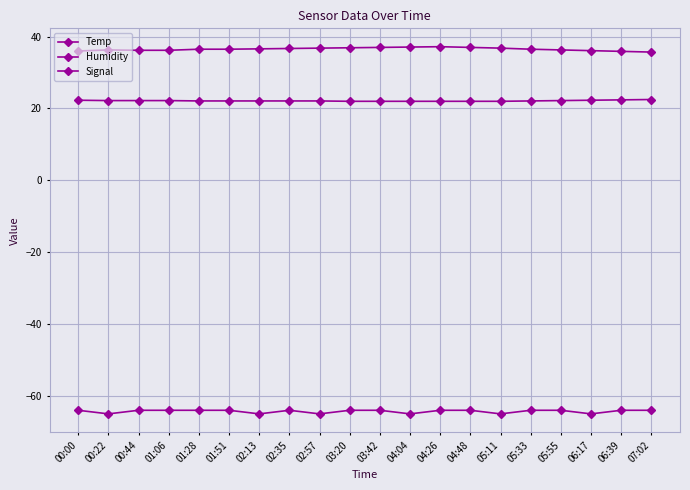

What is the label of the 12th point from the right?

02:57